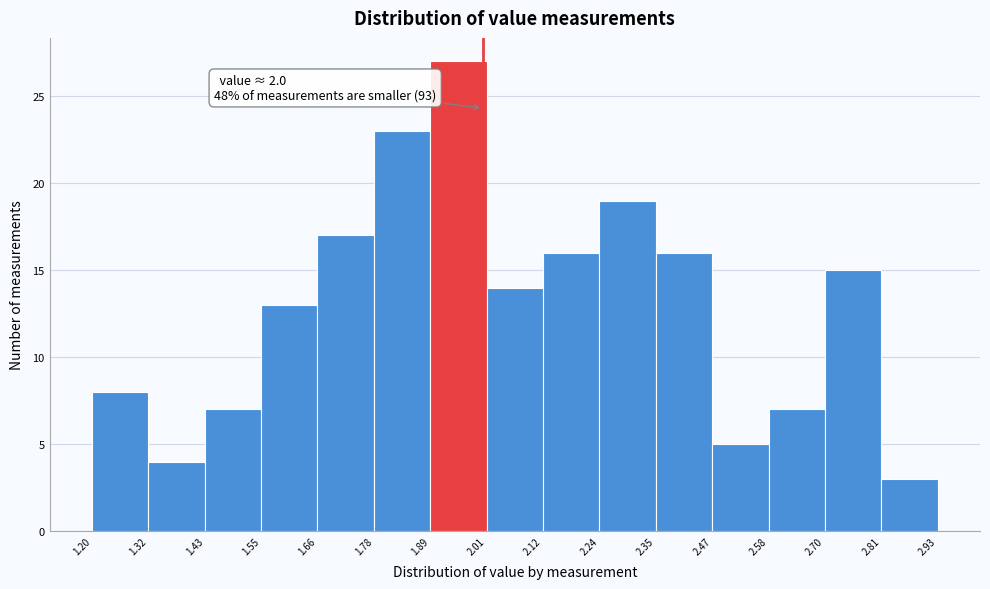

Which range on the x-axis has the tallest bar?

1.89 to 2.01